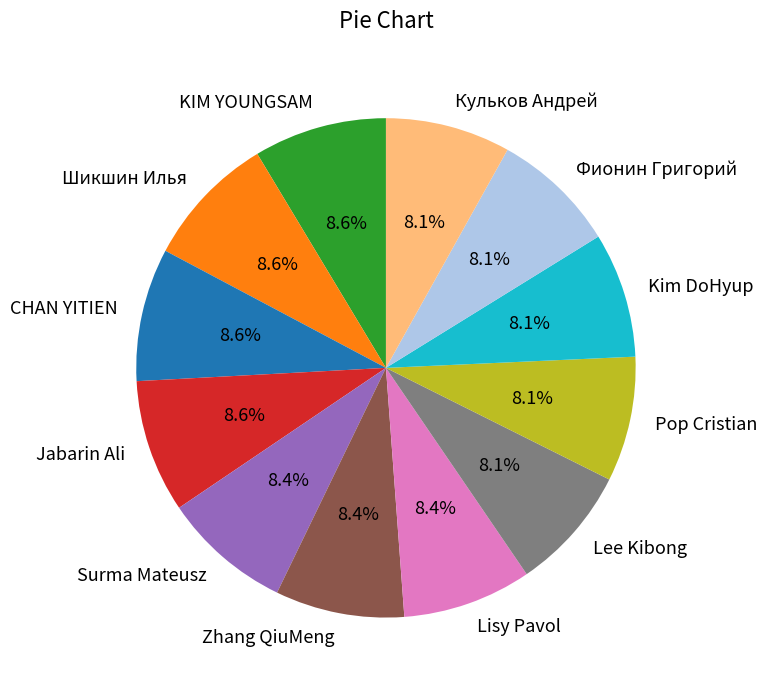

What is the ratio of the value at Lee Kibong to the value at Surma Mateusz?

1.0